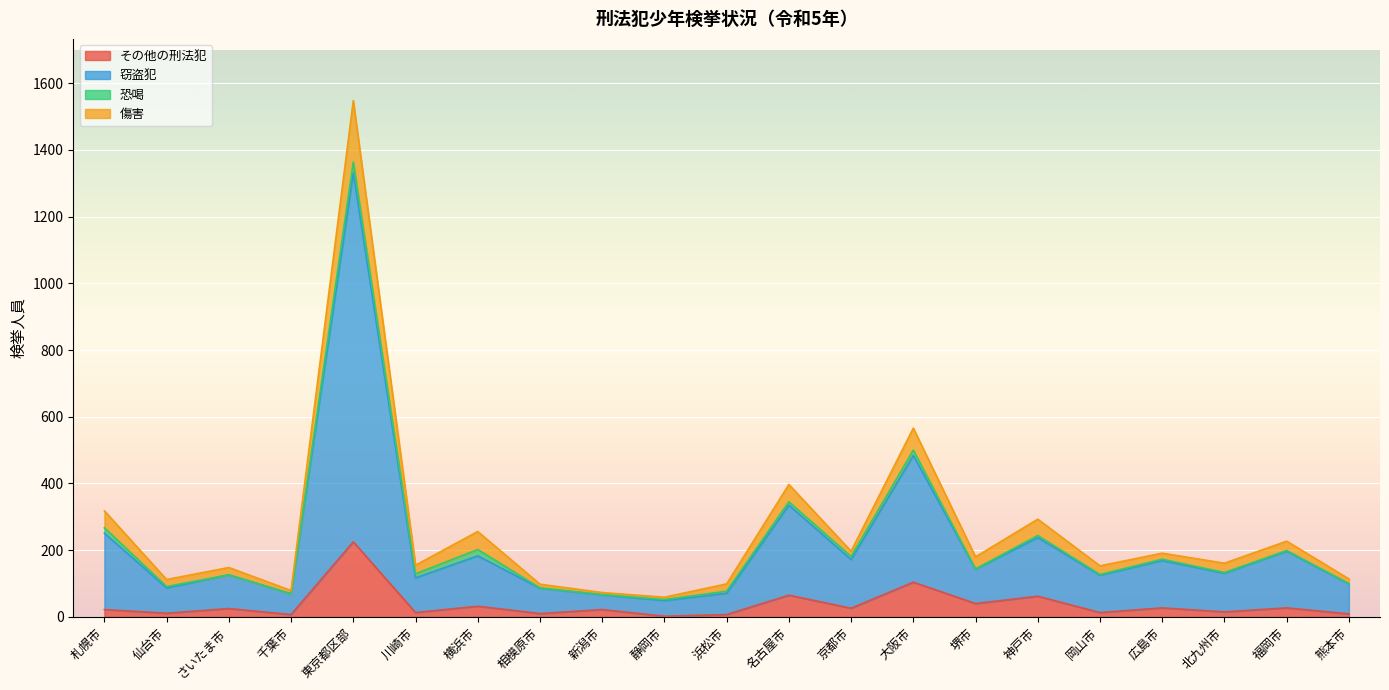

How many lines are shown in the chart?

4